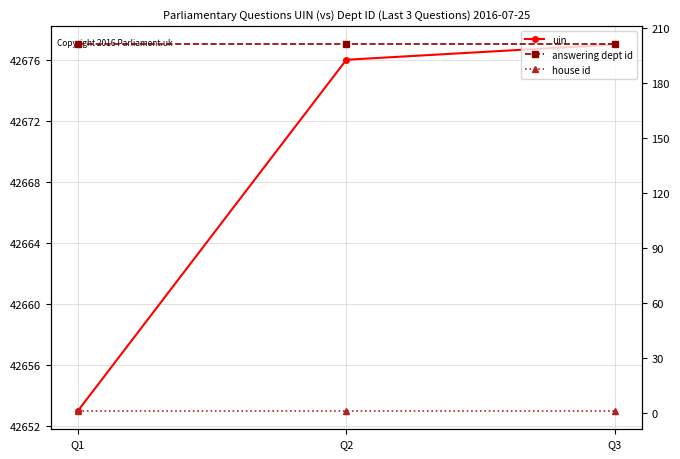

What is the average value of the house id series?

1